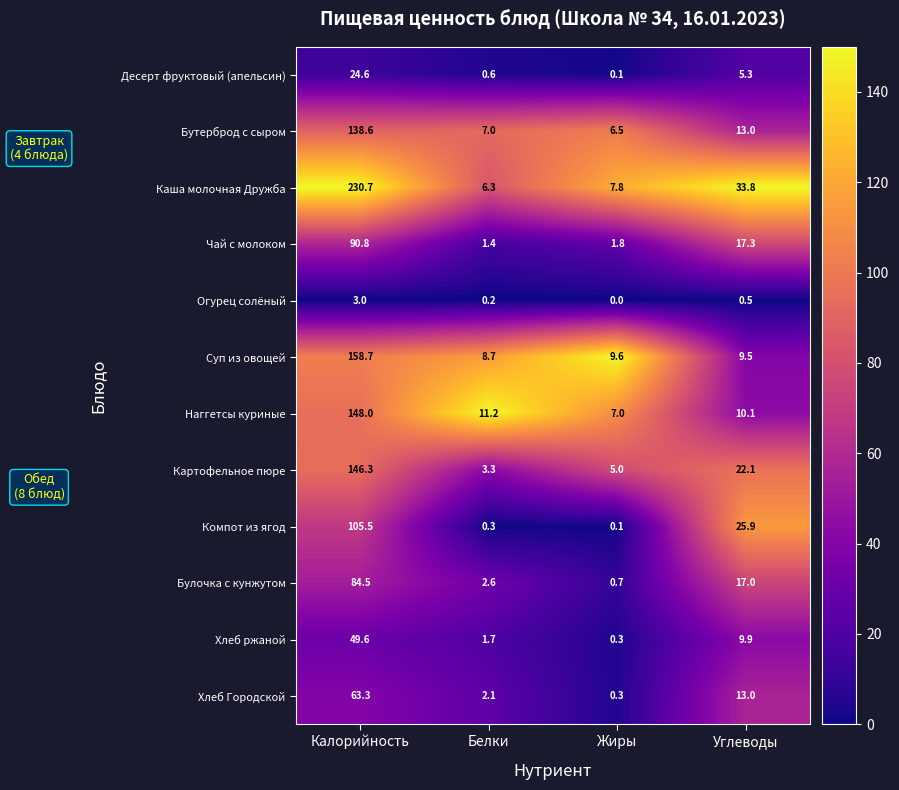

The value of Хлеб Городской at Калорийность is 63.3. True or false?

True